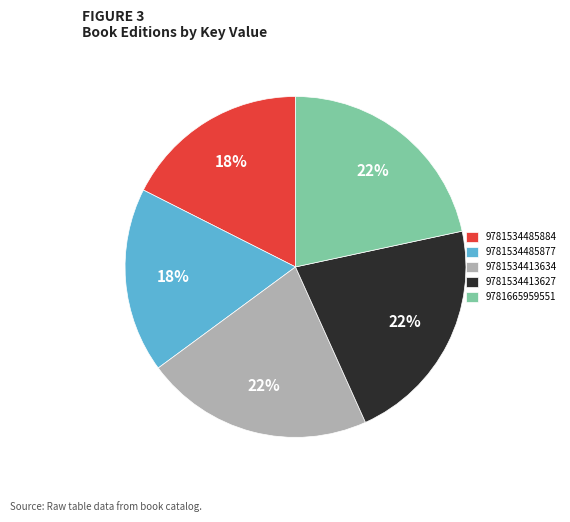

To the nearest percent, what percentage of the pie is 9781665959551?

22%